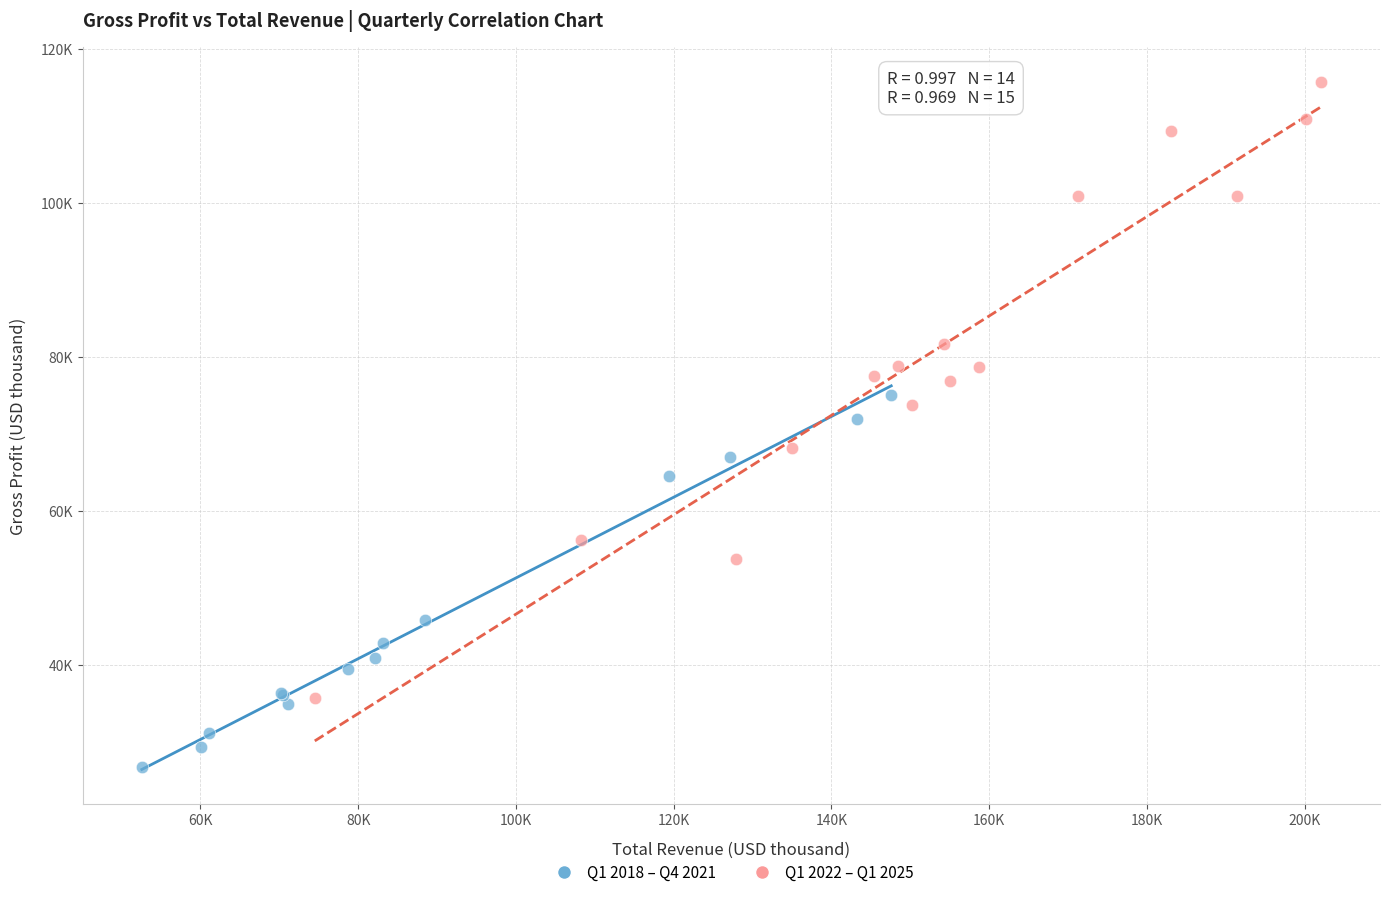

Which series reaches the maximum Y coordinate?

Q1 2022 – Q1 2025